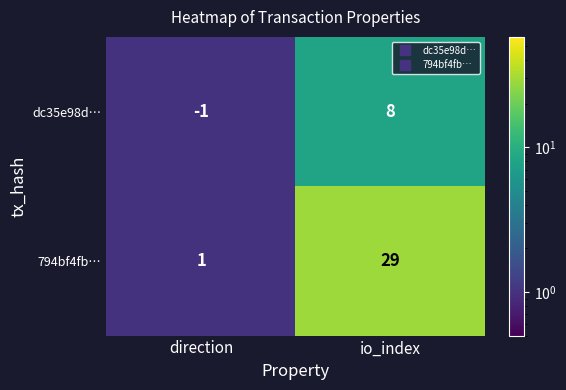

List the labels in order of dc35e98d… value, largest first.

io_index, direction